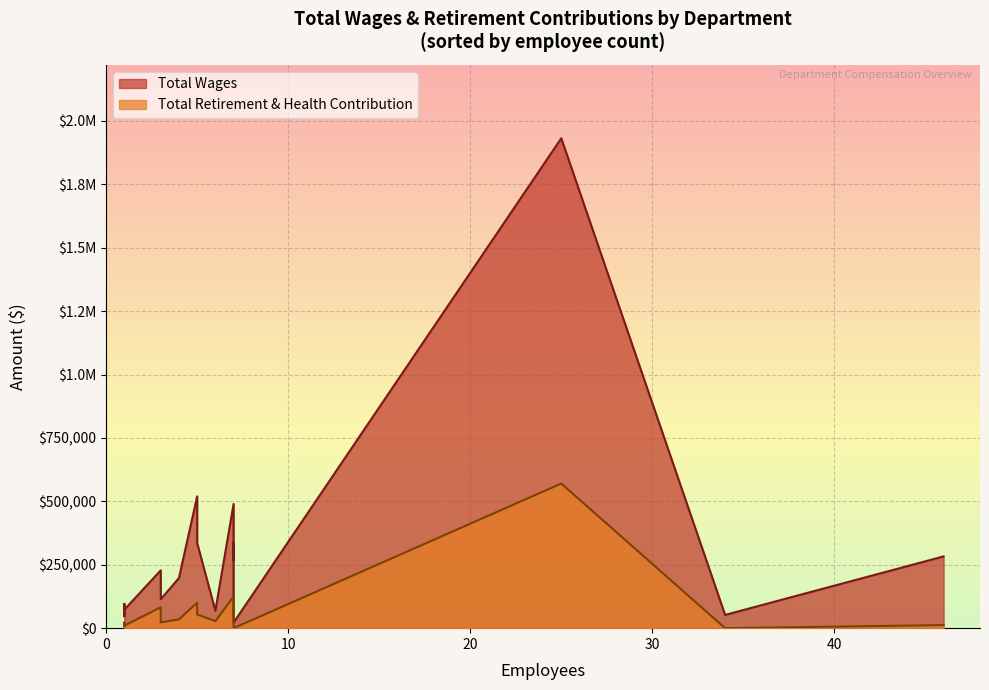

At which category is the sum across all series the highest?

25